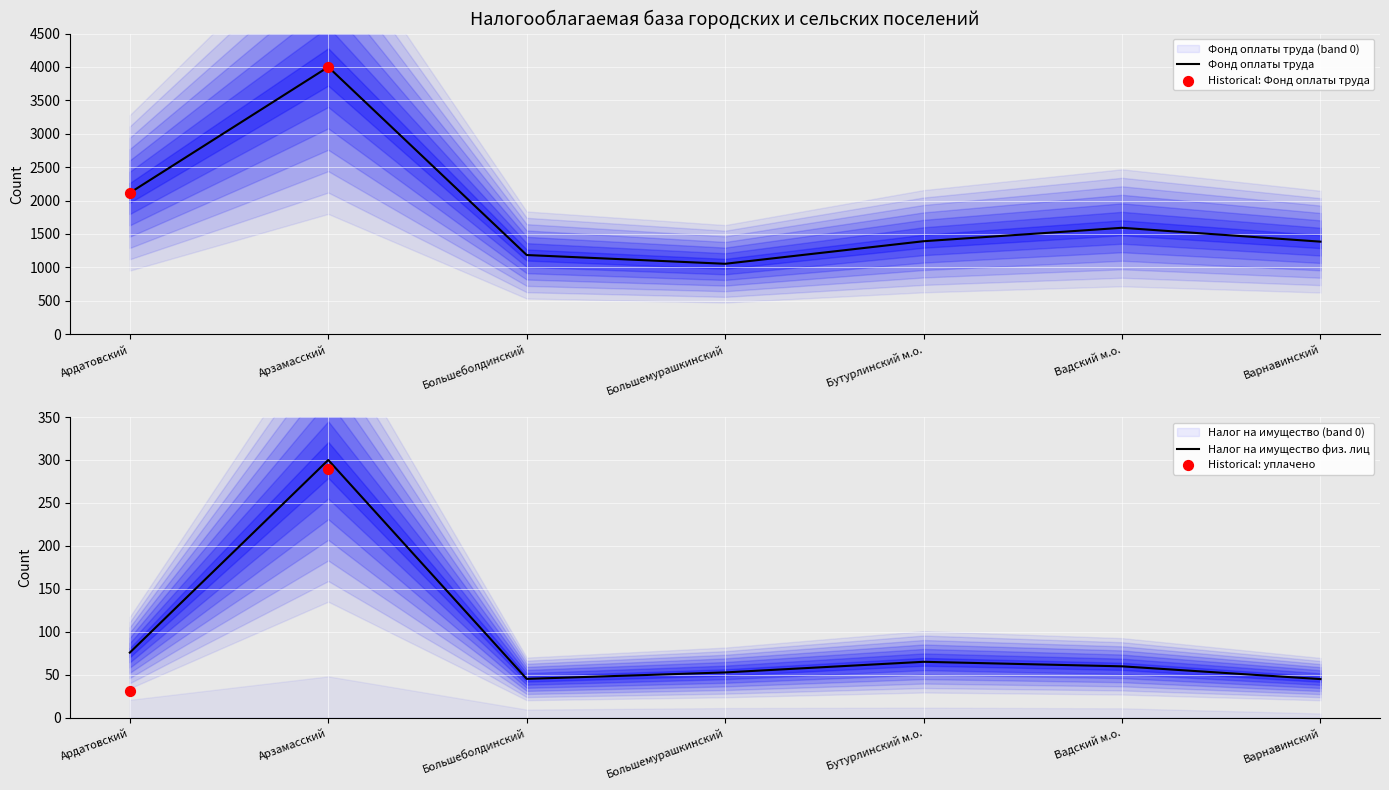

Which series reaches the minimum Y coordinate?

Налог на имущество физ. лиц (начислено)